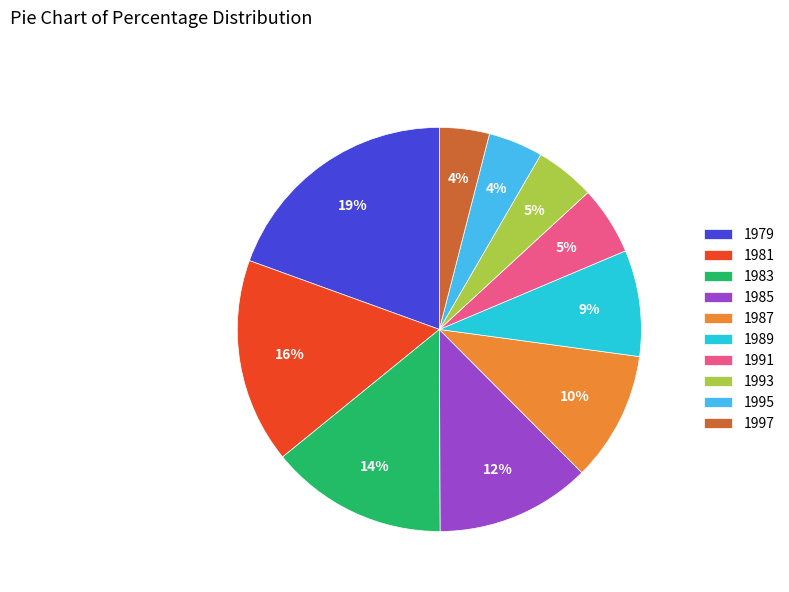

To the nearest percent, what is the average slice percentage?

10%